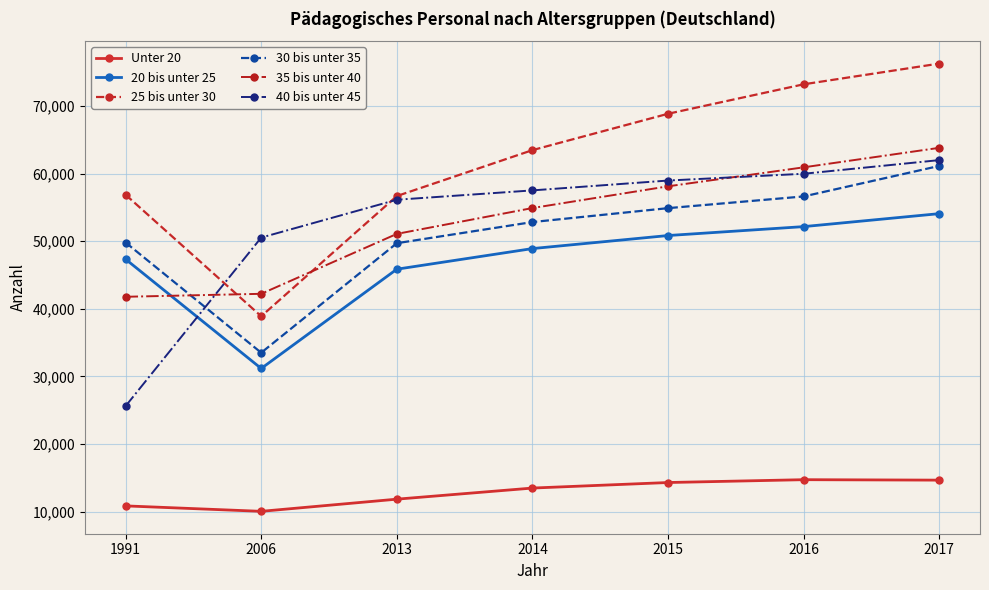

What value does the Unter 20 series have at 2013, to the nearest 50?

11850